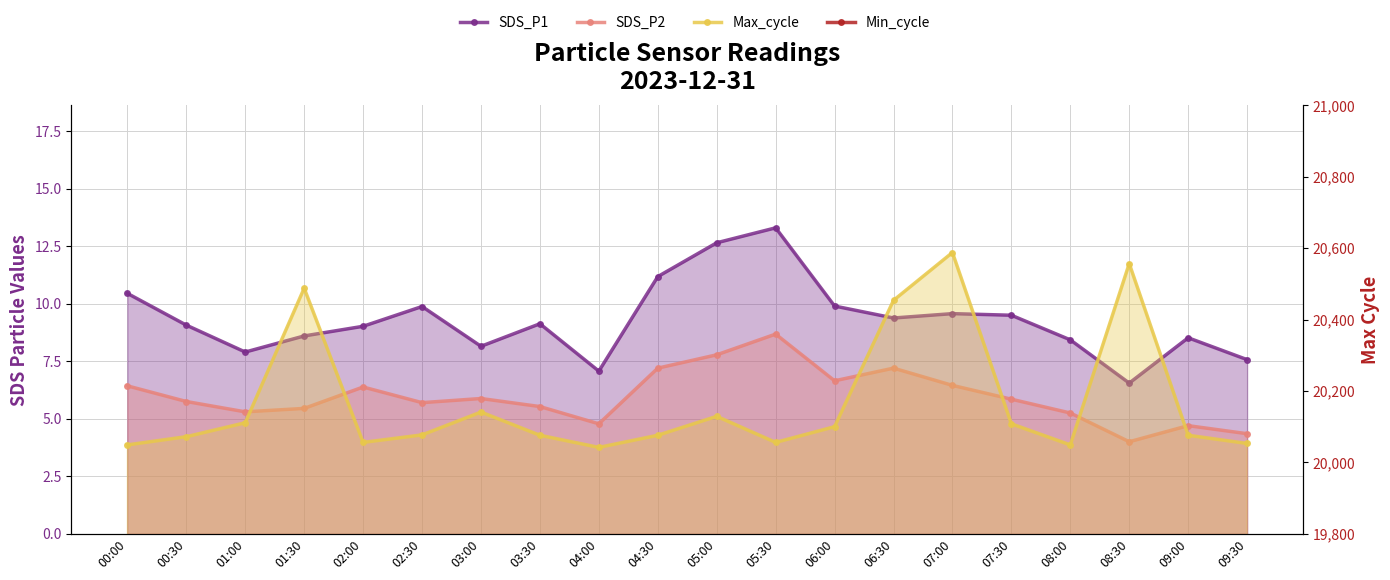

How many data points in Max_cycle are above 20077?

9